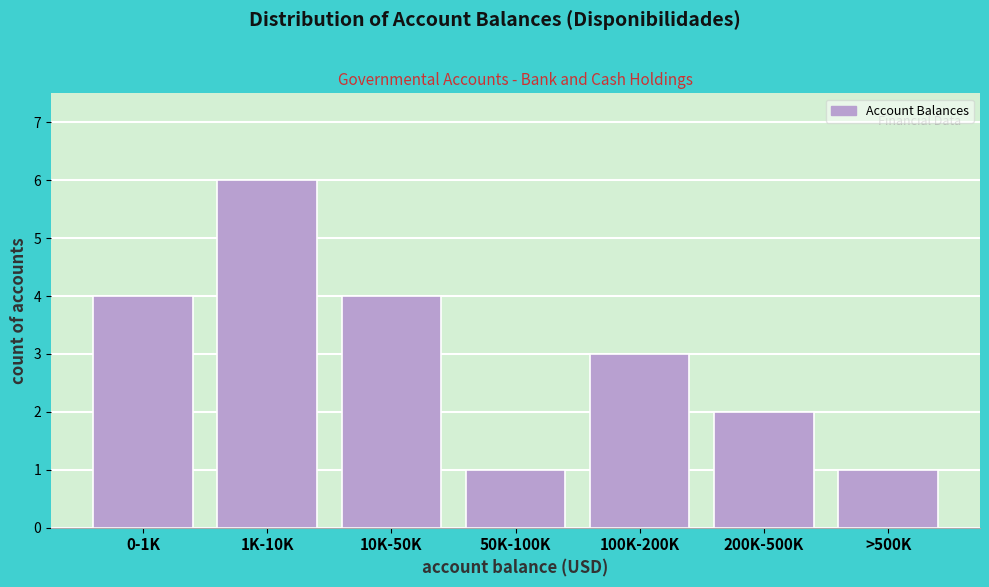

Reading left to right, what are all the values shown in this chart?

4	6	4	1	3	2	1